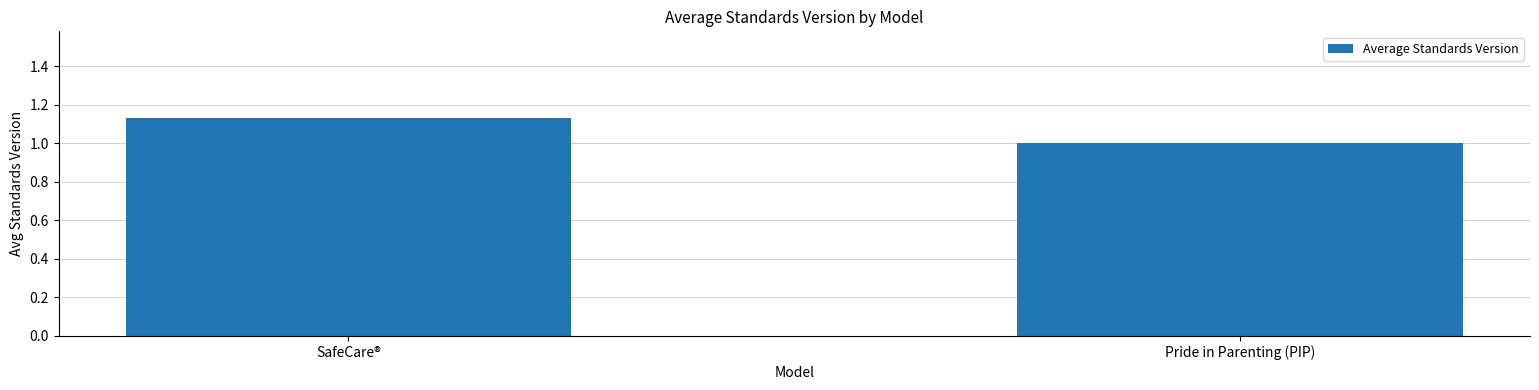

List the labels in order of value, smallest first.

Pride in Parenting (PIP), SafeCare®